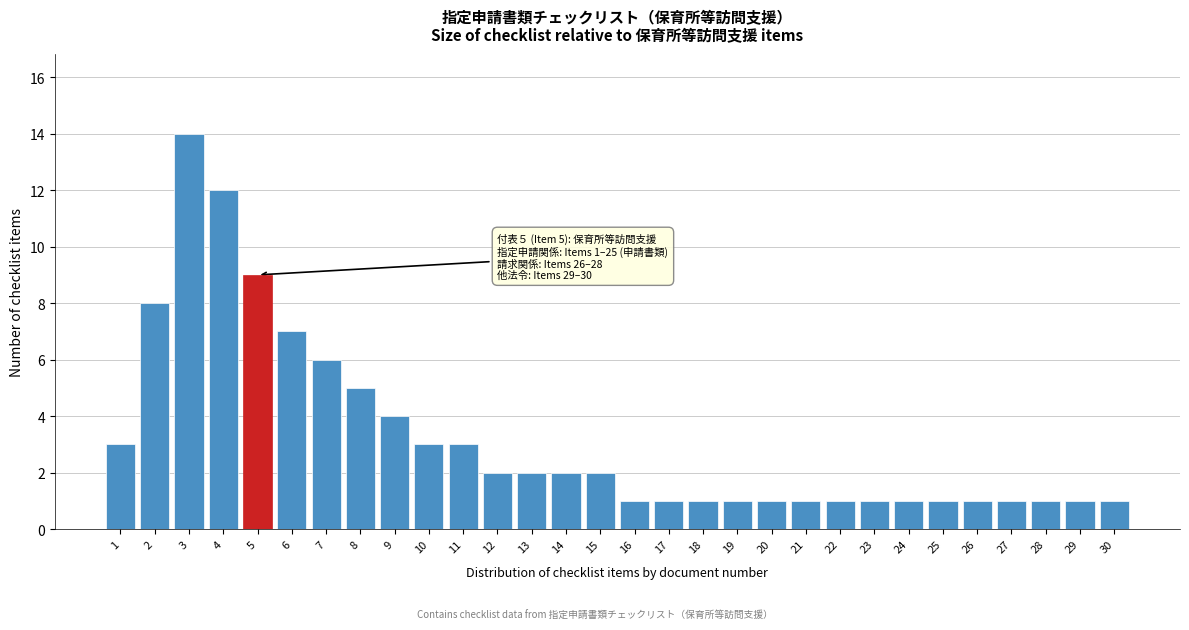

Reading left to right, transcribe all the data shown in this chart.

3	8	14	12	9	7	6	5	4	3	3	2	2	2	2	1	1	1	1	1	1	1	1	1	1	1	1	1	1	1